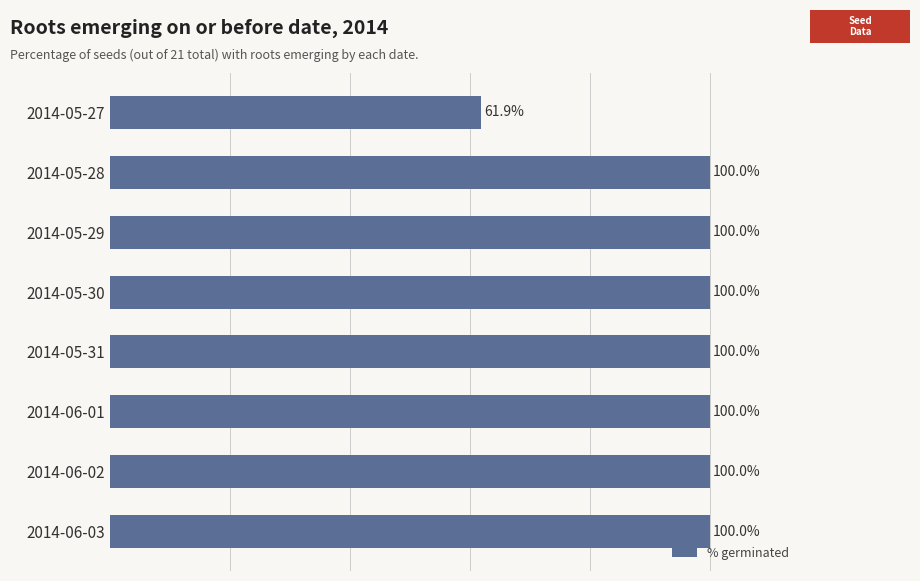

At which label is the value closest to 80?

2014-05-27